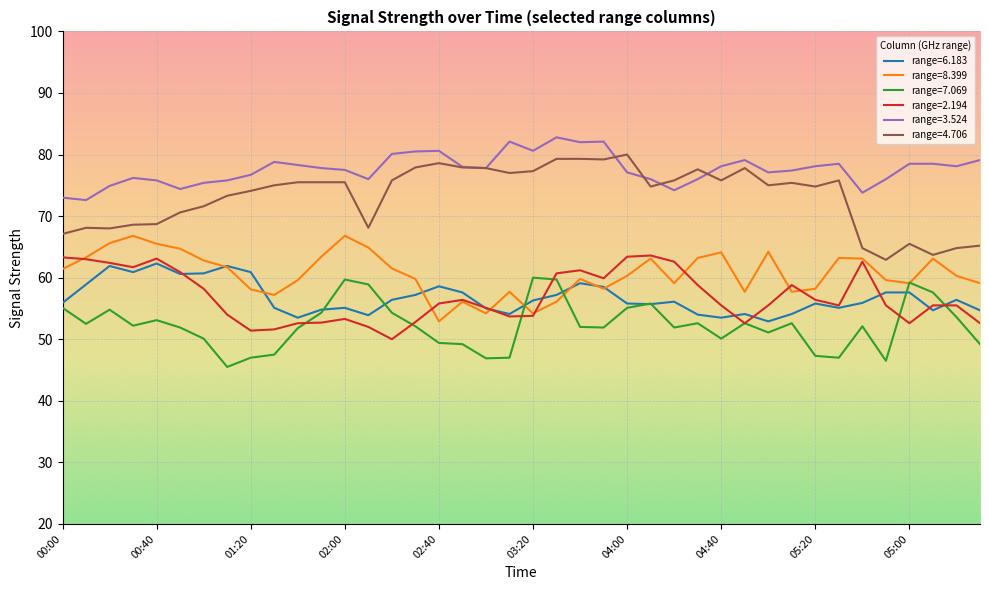

What is the maximum value shown in the chart?

82.8